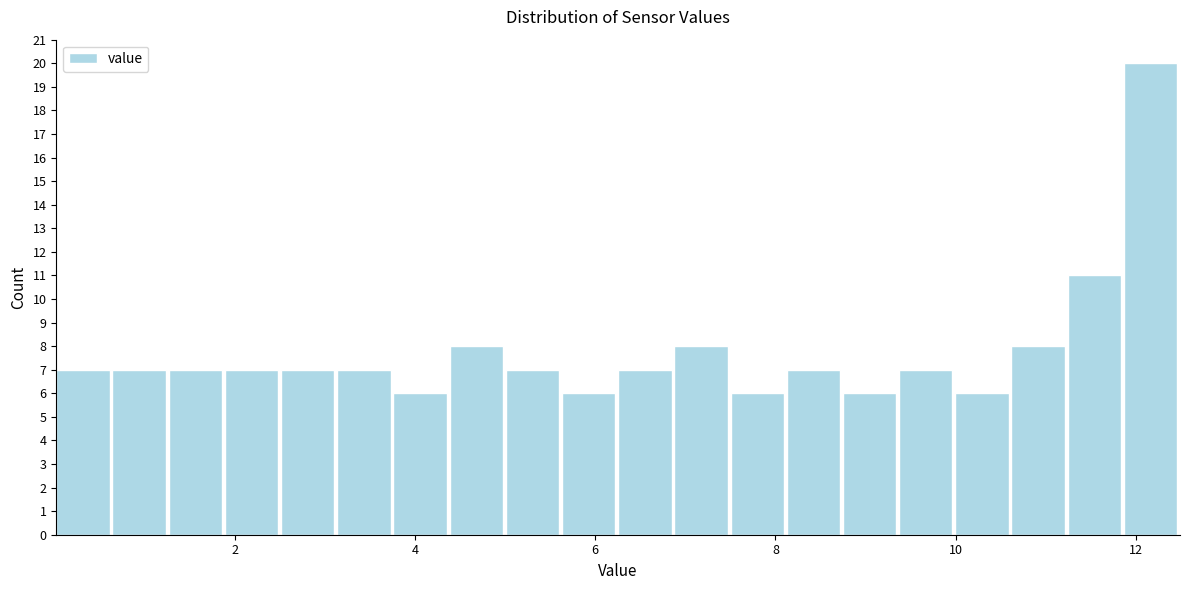

Around what value on the x-axis is the tallest bar? Give the approximate position of its centre, as read against the axis.

12.2